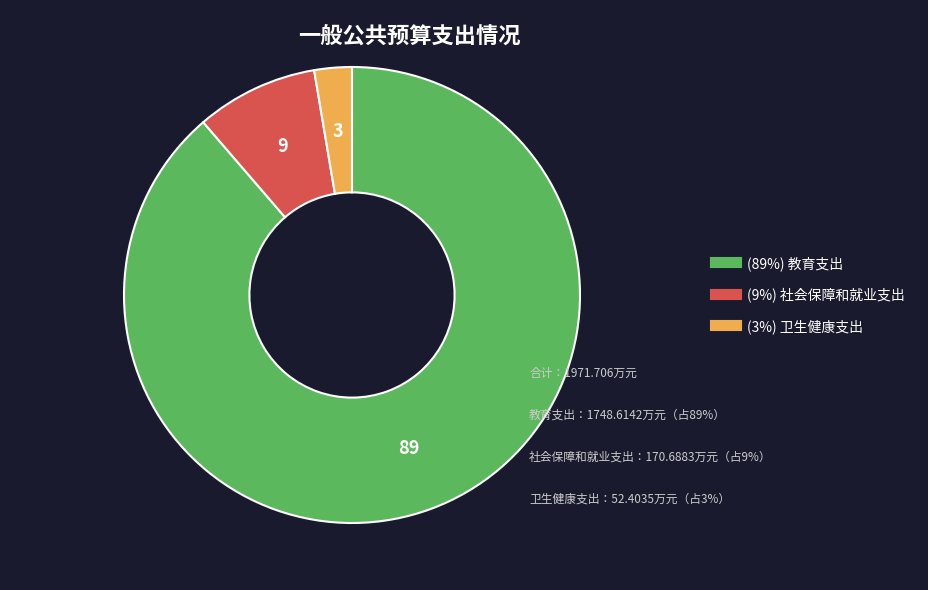

Does any single category account for the majority?

Yes